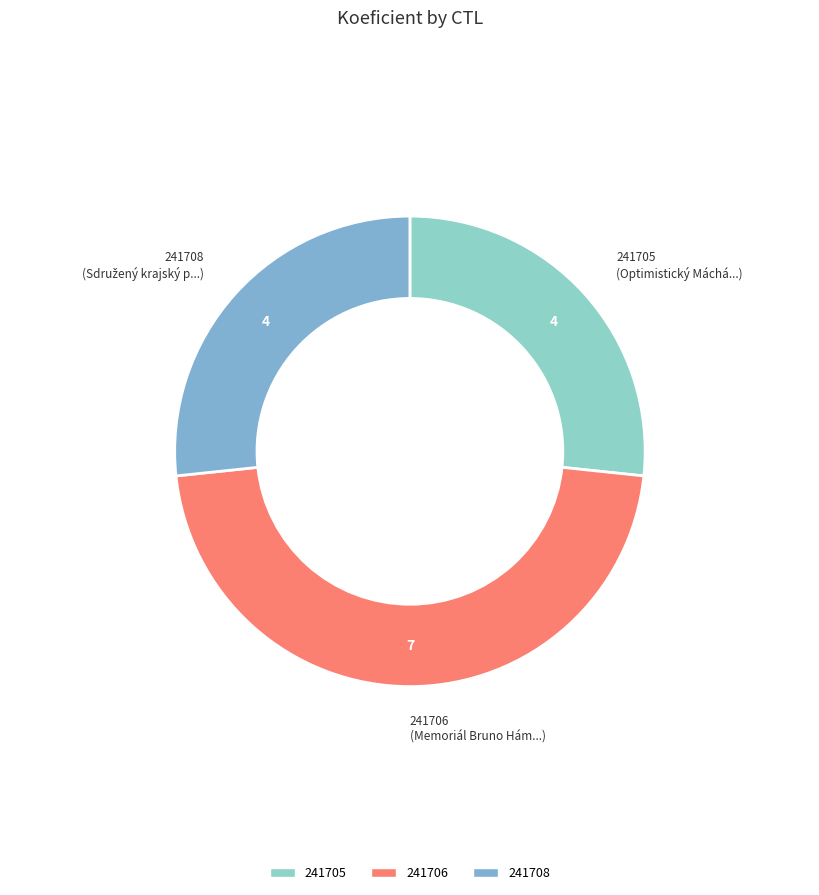

What is the largest slice in the pie chart?

241706